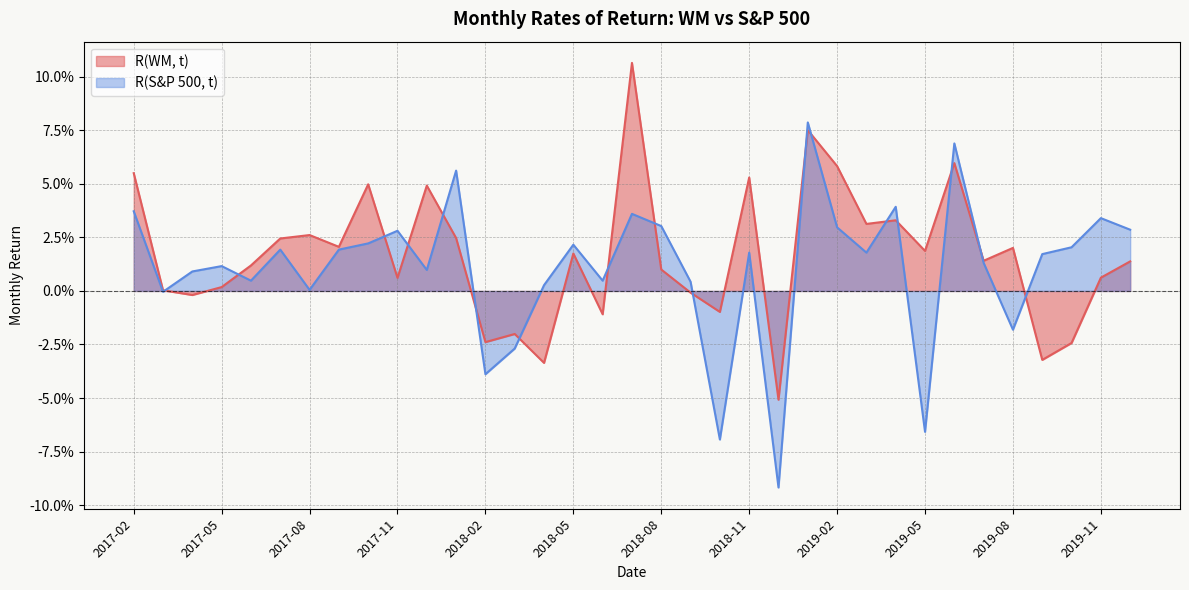

Reading right to left, what are all the values shown in this chart?

R(WM, t): 0.0	0.0	-0.0	-0.0	0.0	0.0	0.1	0.0	0.0	0.0	0.1	0.1	-0.1	0.1	-0.0	-0.0	0.0	0.1	-0.0	0.0	-0.0	-0.0	-0.0	0.0	0.0	0.0	0.0	0.0	0.0	0.0	0.0	0.0	-0.0	0.0	0.1
R(S&P 500, t): 0.0	0.0	0.0	0.0	-0.0	0.0	0.1	-0.1	0.0	0.0	0.0	0.1	-0.1	0.0	-0.1	0.0	0.0	0.0	0.0	0.0	0.0	-0.0	-0.0	0.1	0.0	0.0	0.0	0.0	0.0	0.0	0.0	0.0	0.0	-0.0	0.0